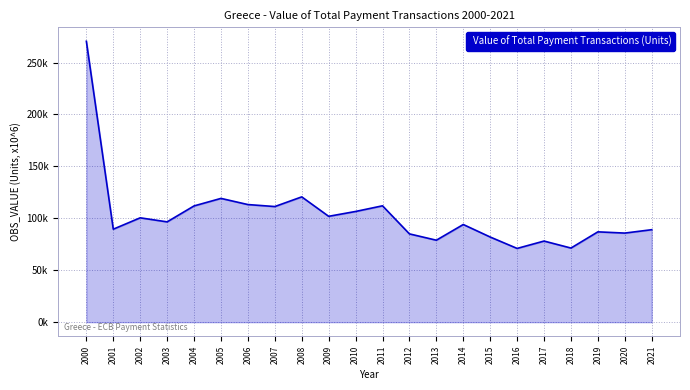

Rank the categories by value from highest to lowest.

2000, 2008, 2005, 2006, 2011, 2004, 2007, 2010, 2009, 2002, 2003, 2014, 2001, 2021, 2019, 2020, 2012, 2015, 2013, 2017, 2018, 2016